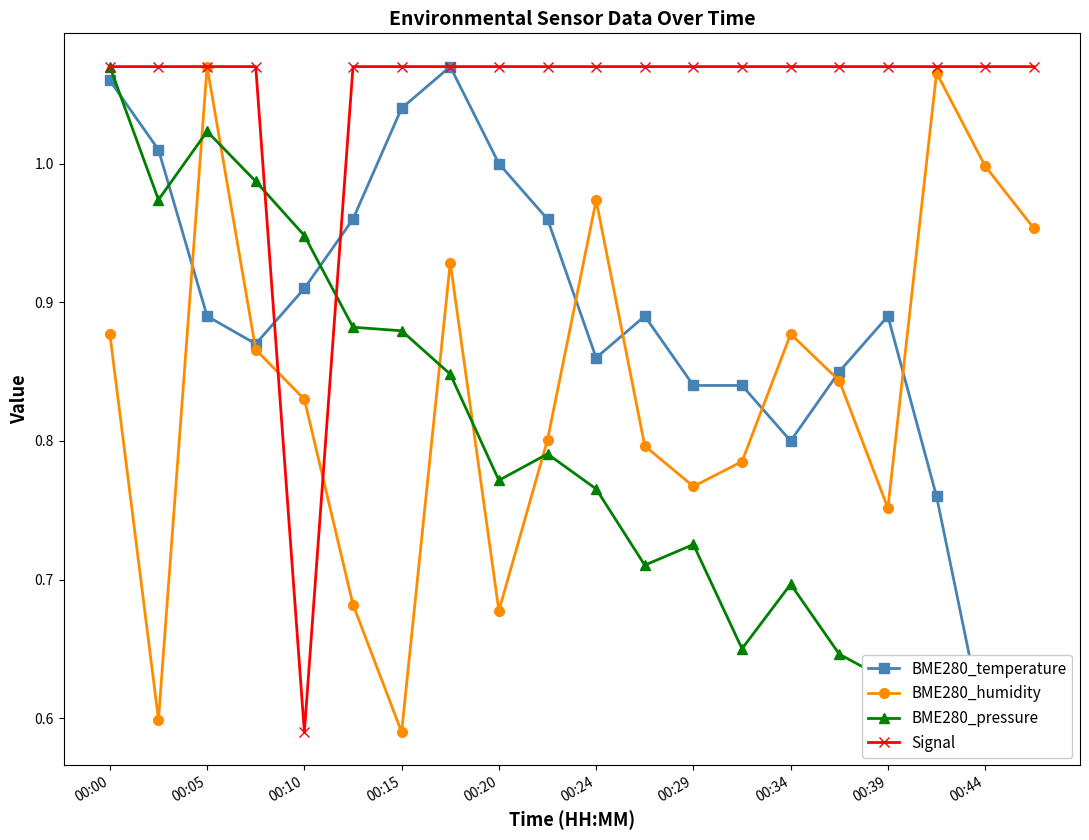

Which series ends up on top after the final intersection of BME280_pressure and BME280_humidity?

BME280_humidity